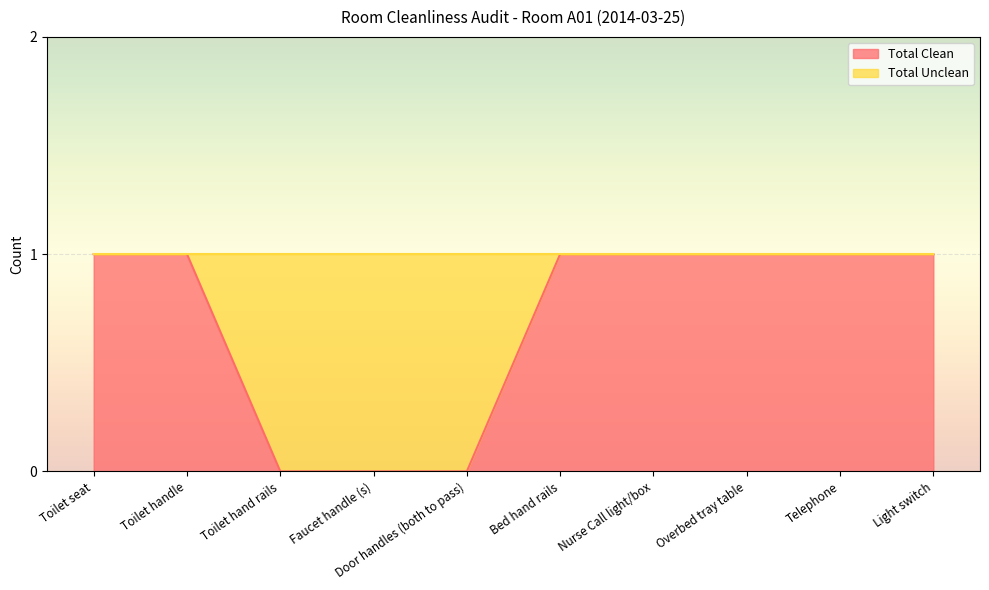

What is the label of the 2nd point from the left?

Toilet handle